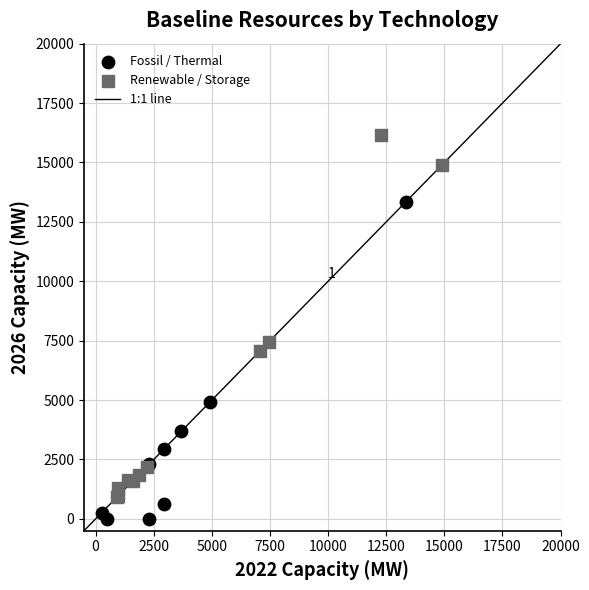

Which series contains the highest Y value?

Renewable / Storage